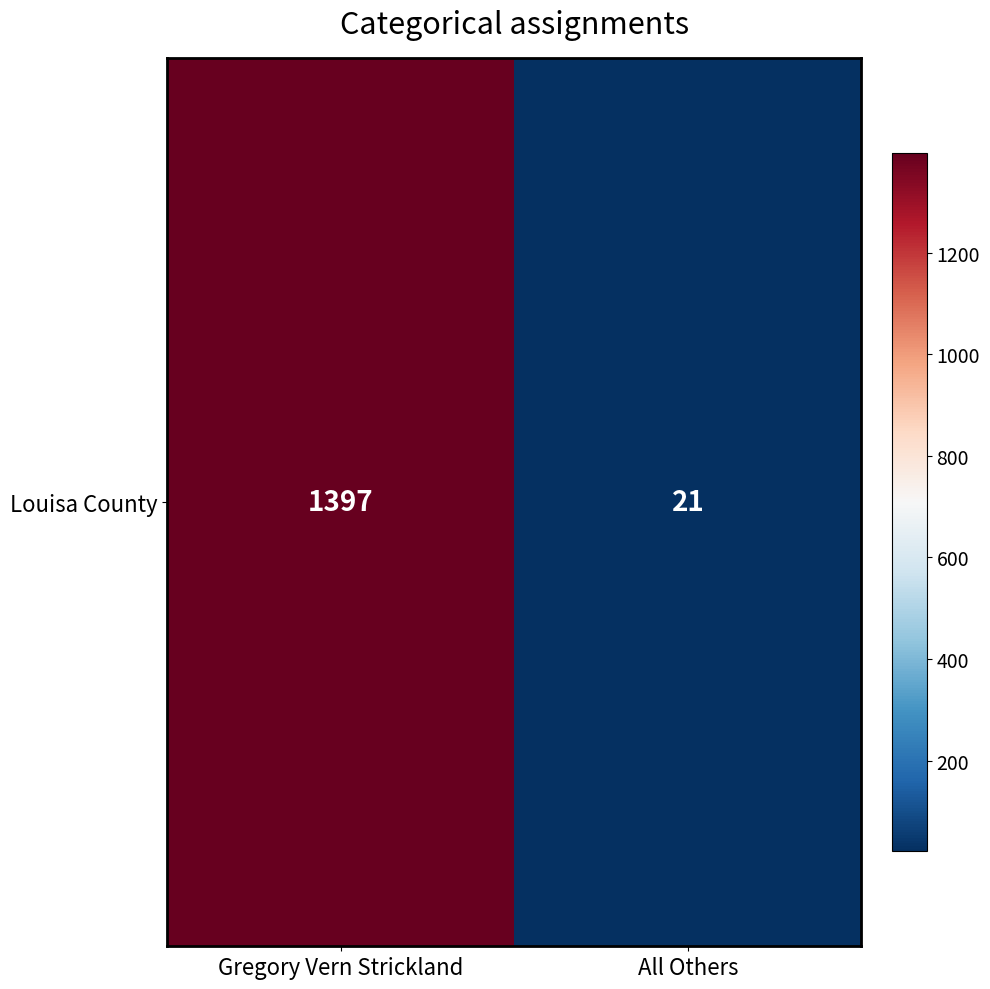

What is the change in value from Gregory Vern Strickland to All Others?

-1376